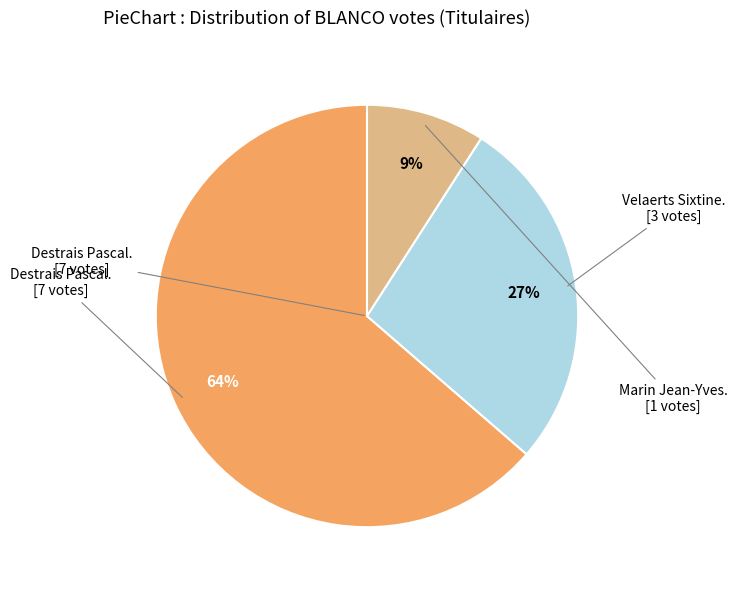

Is there a majority slice in this chart?

Yes